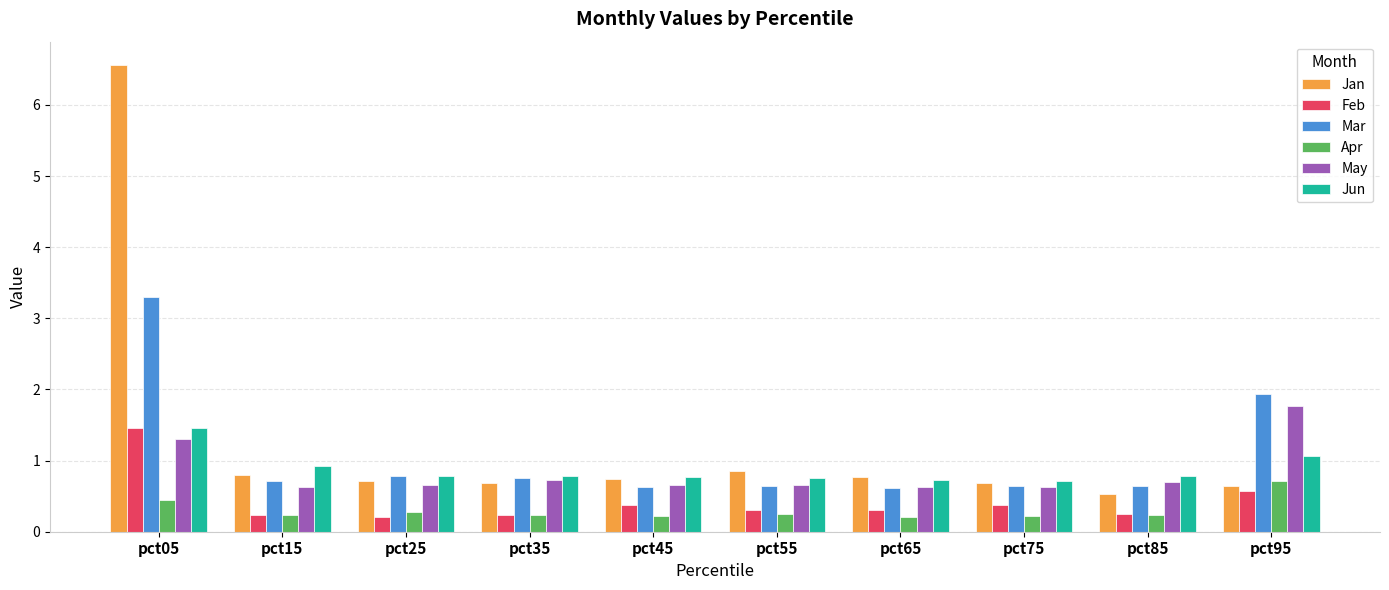

Which series changed the most between pct25 and pct95?

Mar